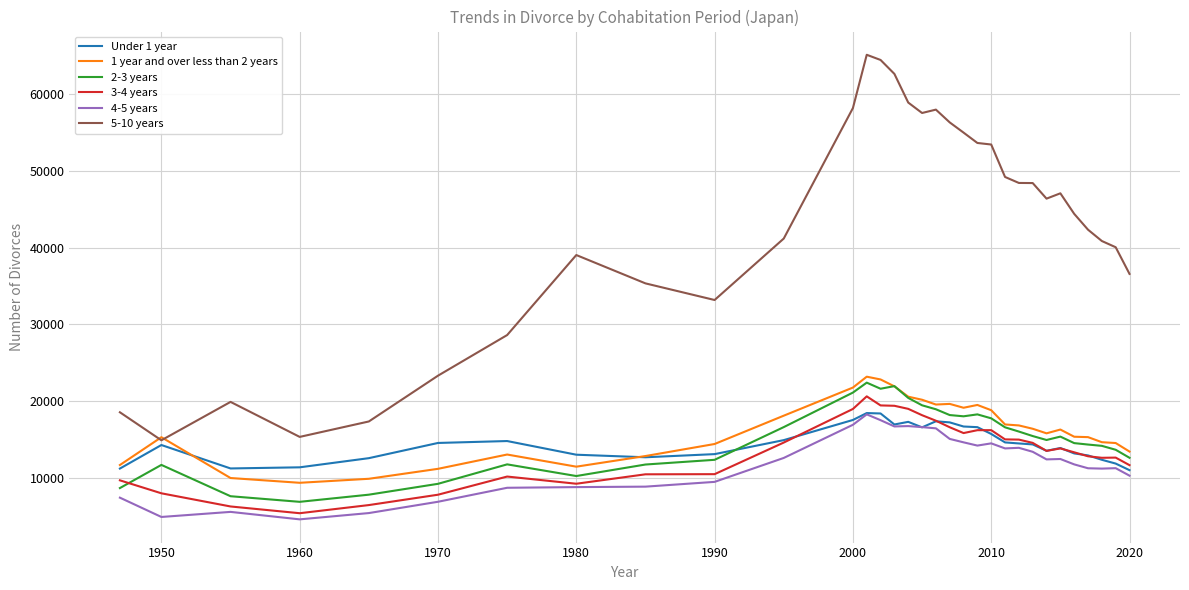

What is the highest value of the Under 1 year series?

18422